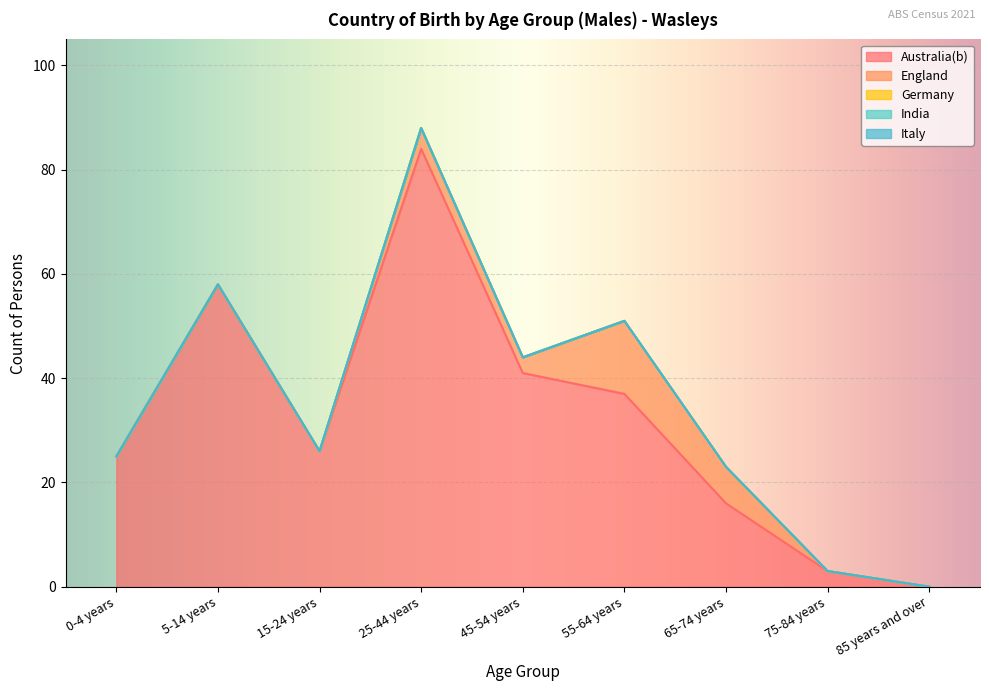

What are all the series names shown in the legend?

Australia(b), England, Germany, India, Italy